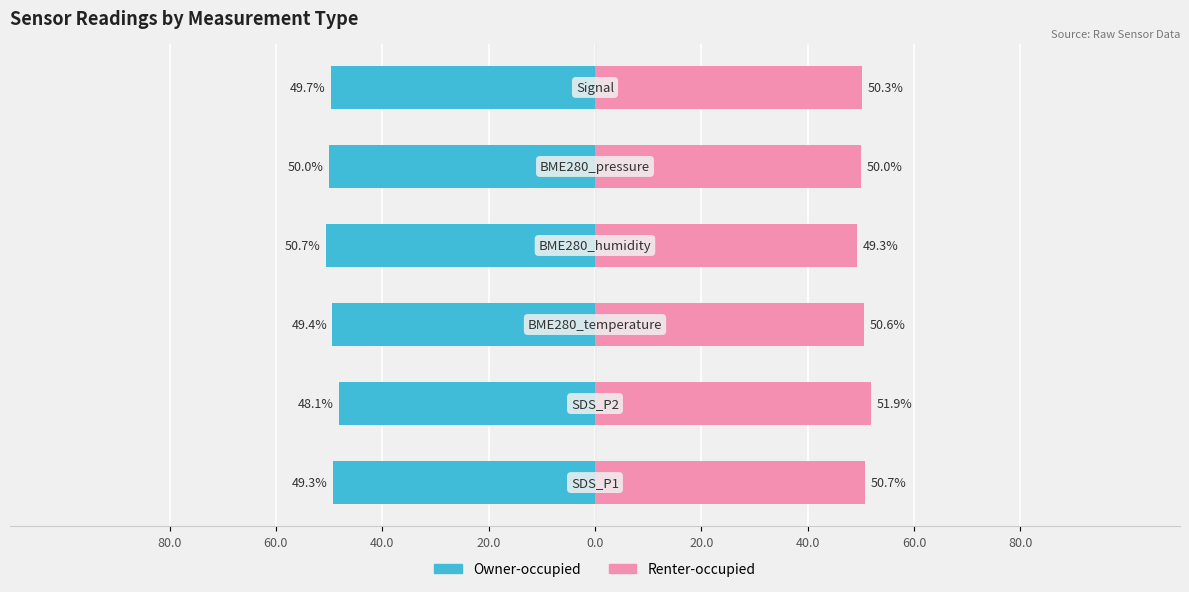

How many distinct data groups are displayed?

2